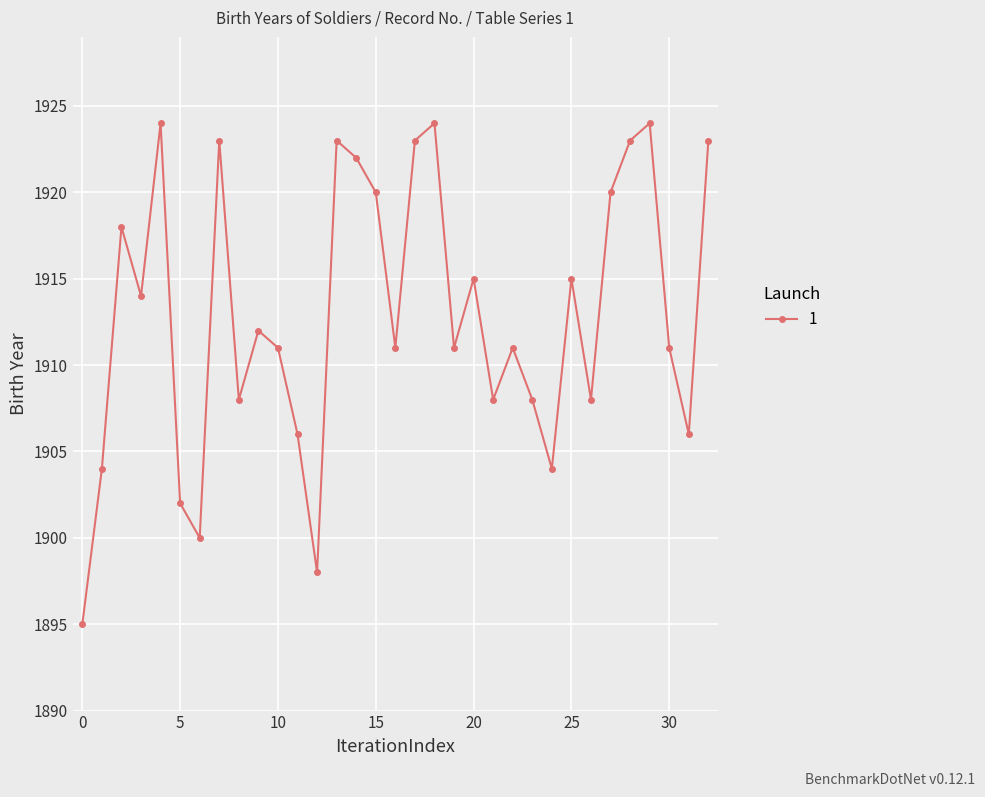

How many lines are shown in the chart?

1